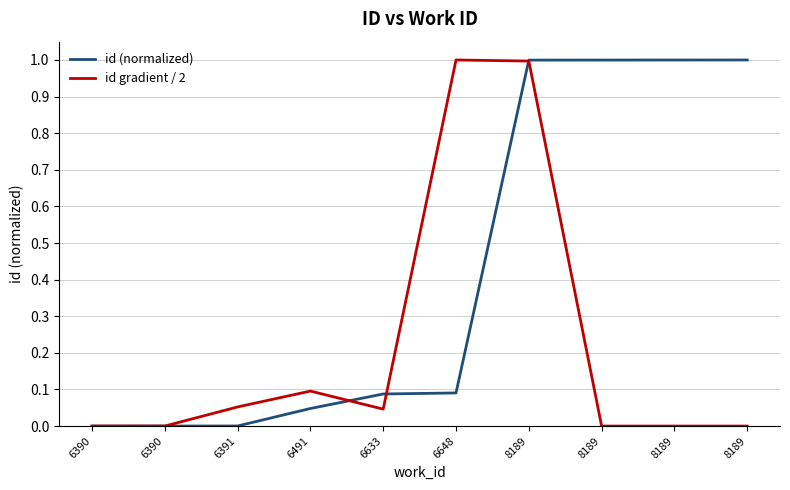

The value of id (normalized) at 6391 is 0.0. True or false?

True